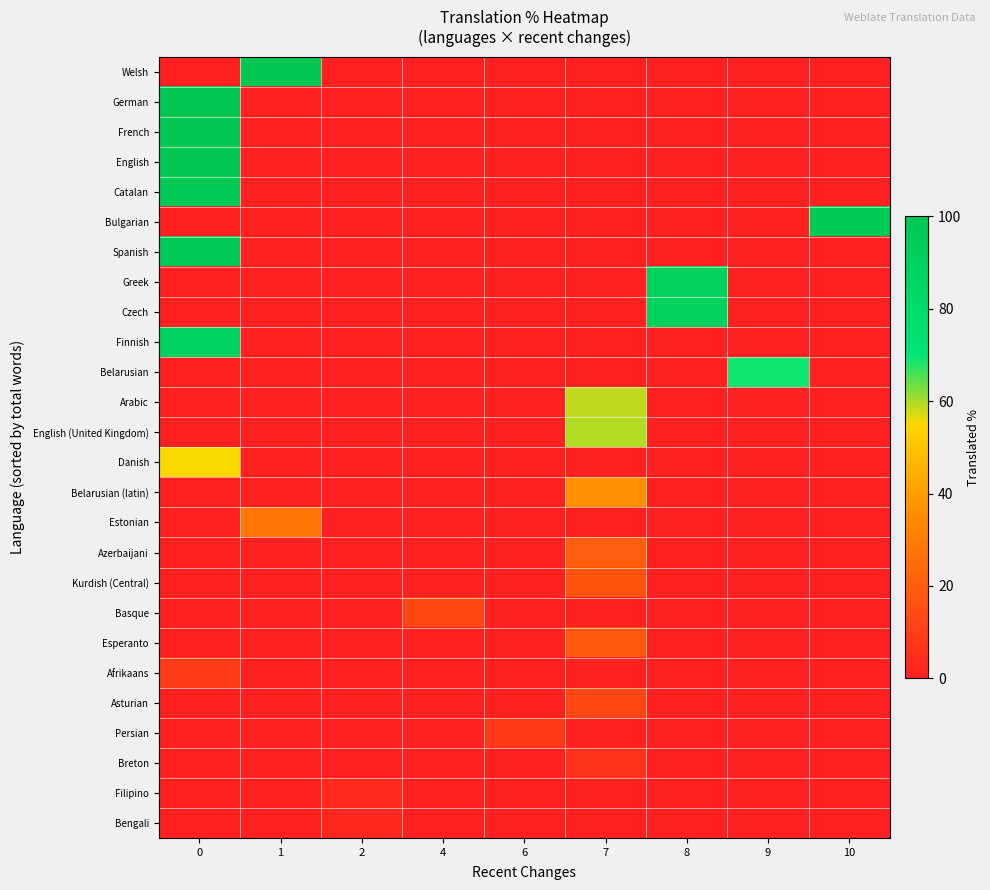

Which series changed the most between 8 and 10?

Bulgarian